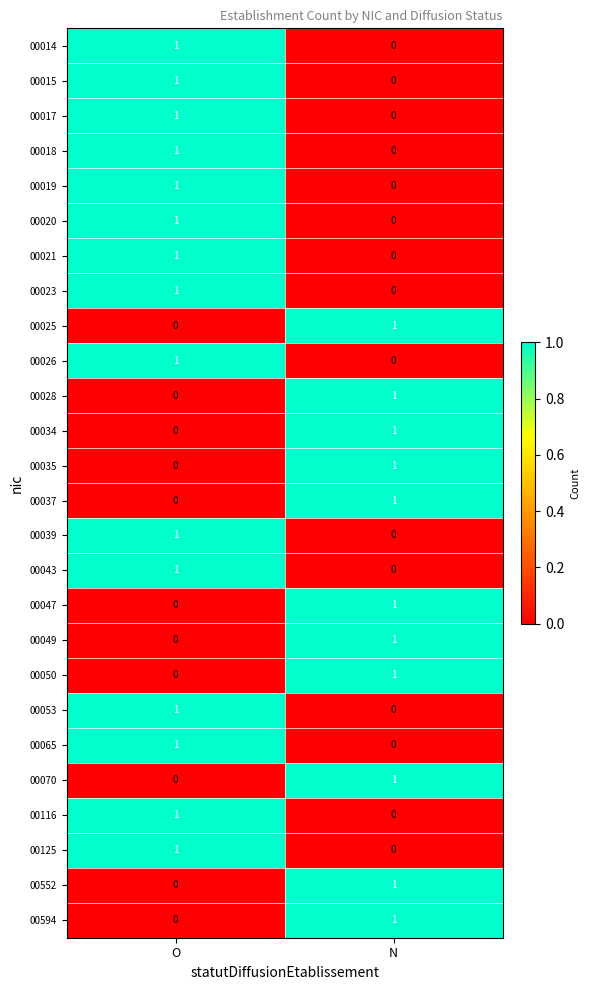

Where is 00125 nearest to the value 0?

N